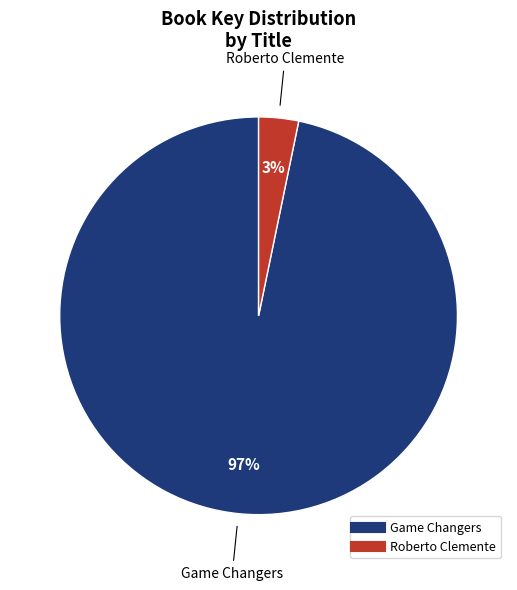

Does any single category account for the majority?

Yes